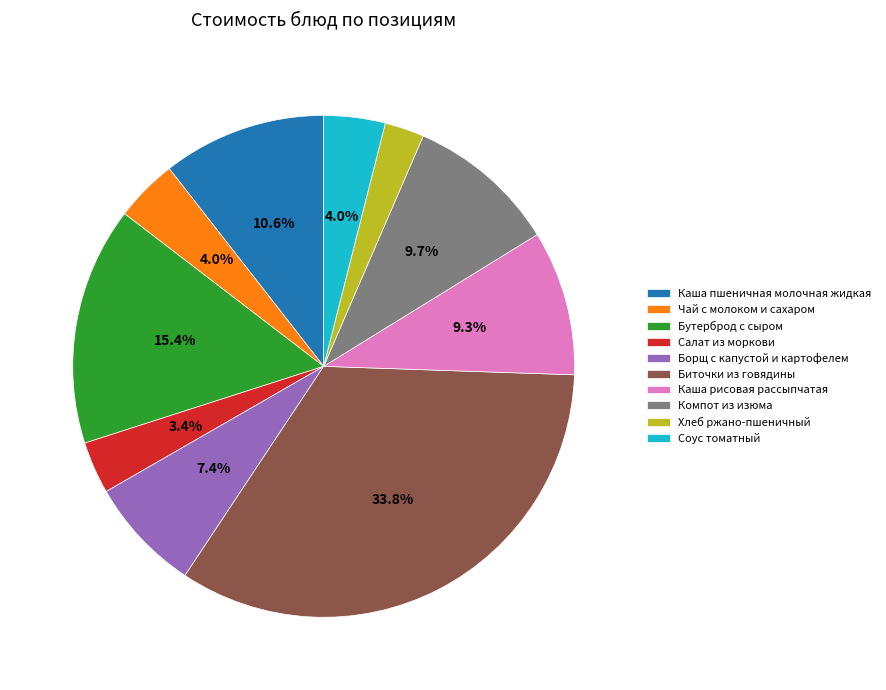

Count the number of slices in the pie.

10